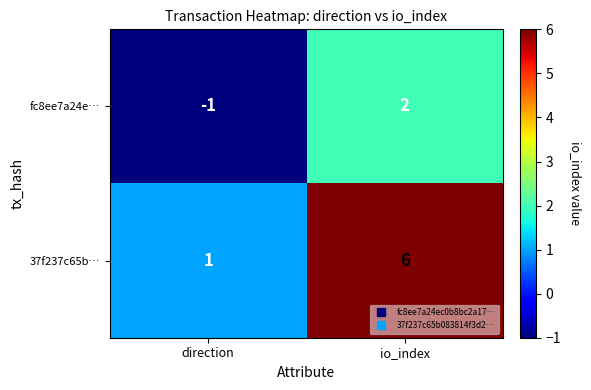

At direction, list the series in order from smallest to largest.

fc8ee7a24e…, 37f237c65b…